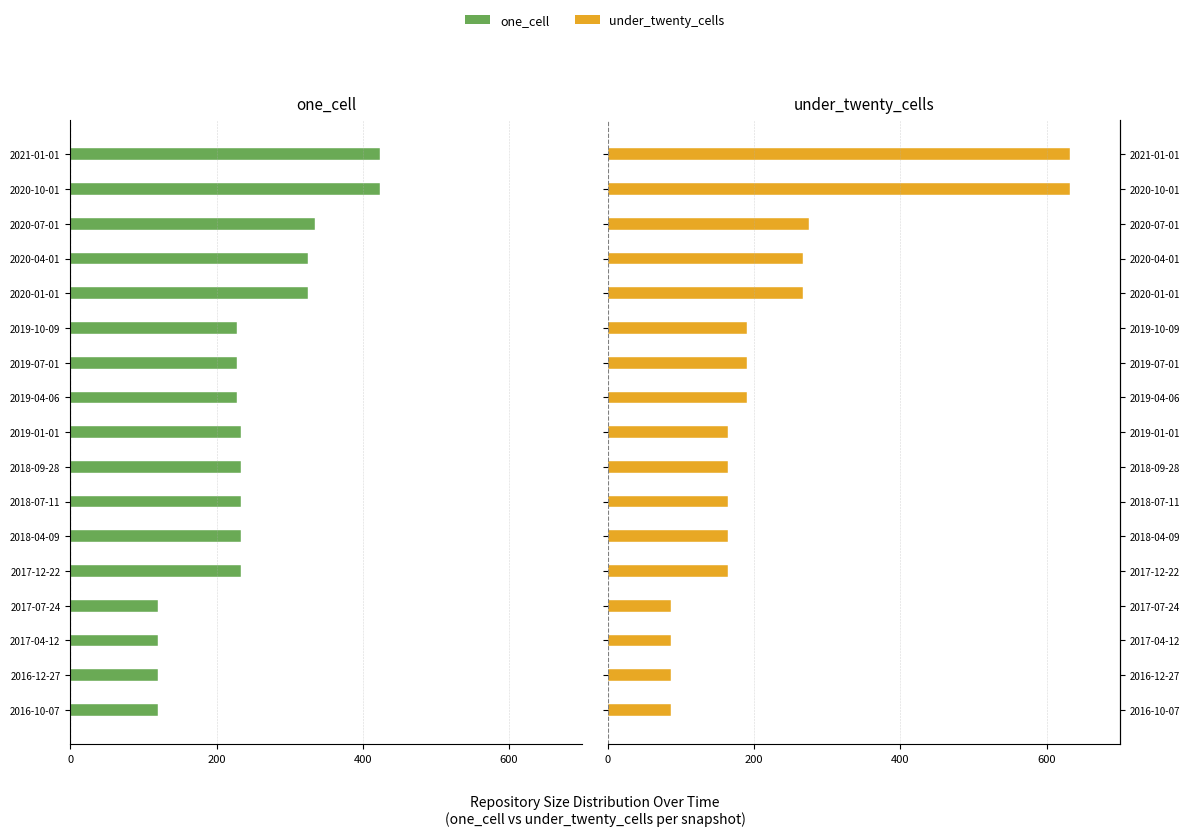

What is the average value of the under_twenty_cells series?

224